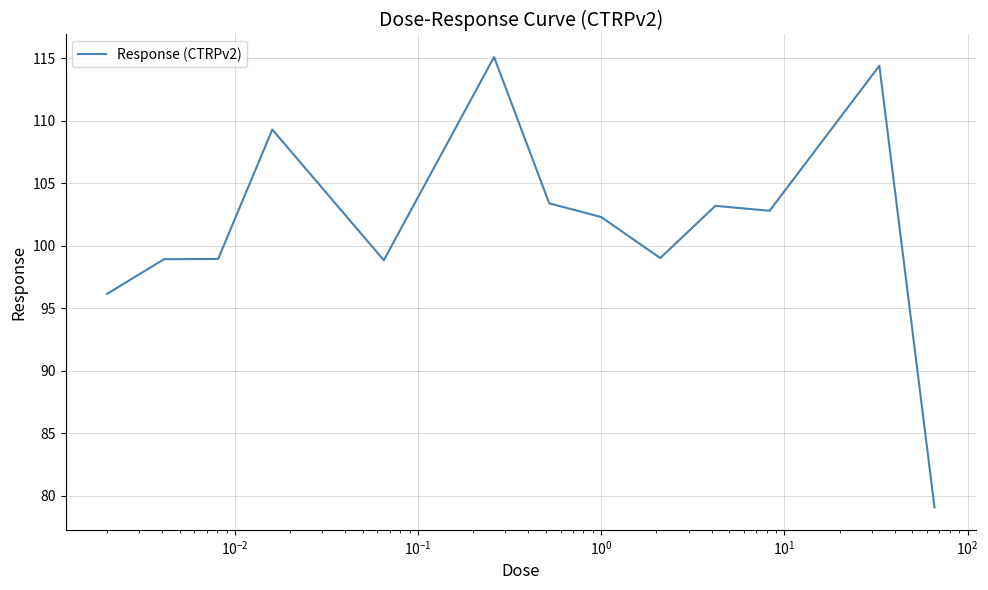

What is the minimum value shown in the chart?

79.1